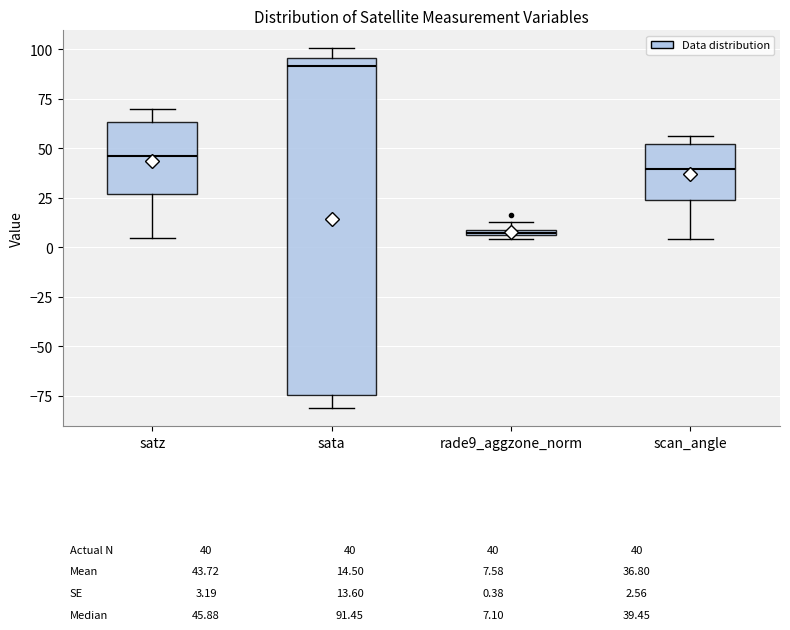

Where is the upper edge of the box for rade9_aggzone_norm on the y-axis? The values are not printed on the chart, so give them approximately, as read against the axis.

10